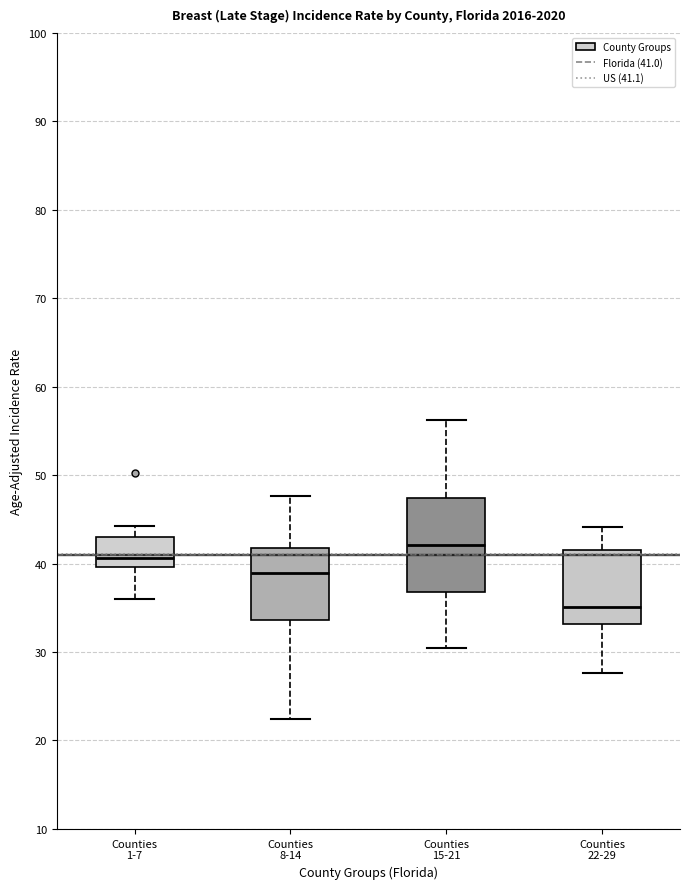

Which box is the tallest, from its lower edge to its upper edge?

Counties 15-21